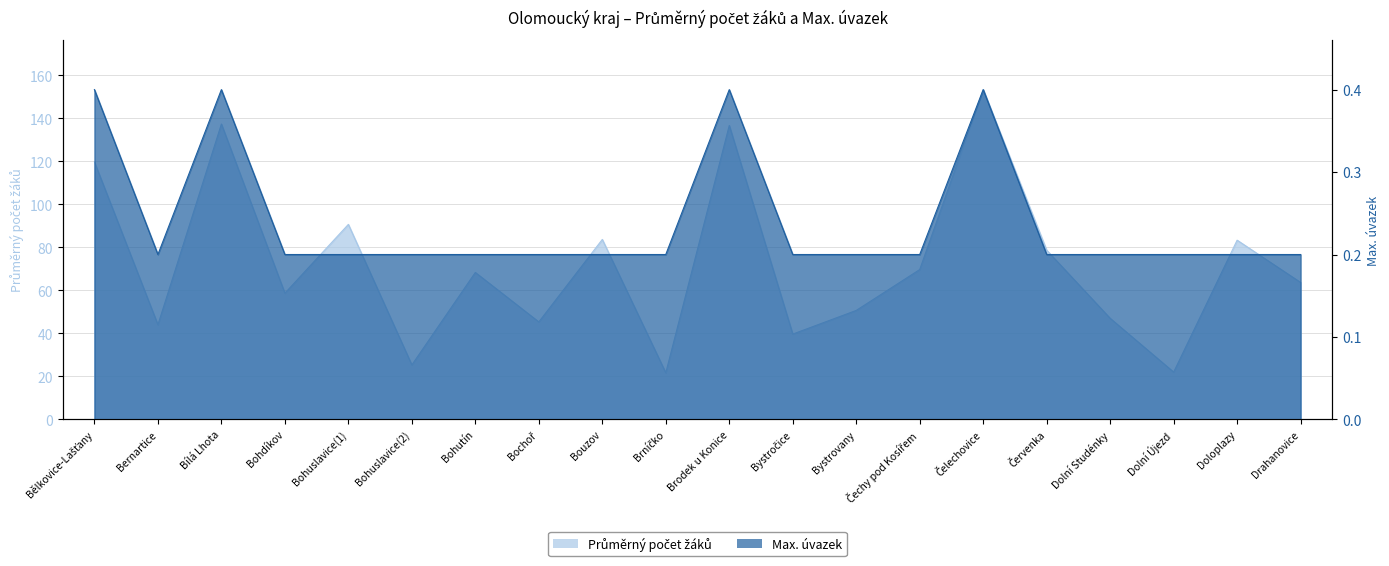

Which series has the widest spread of values?

Průměrný počet žáků